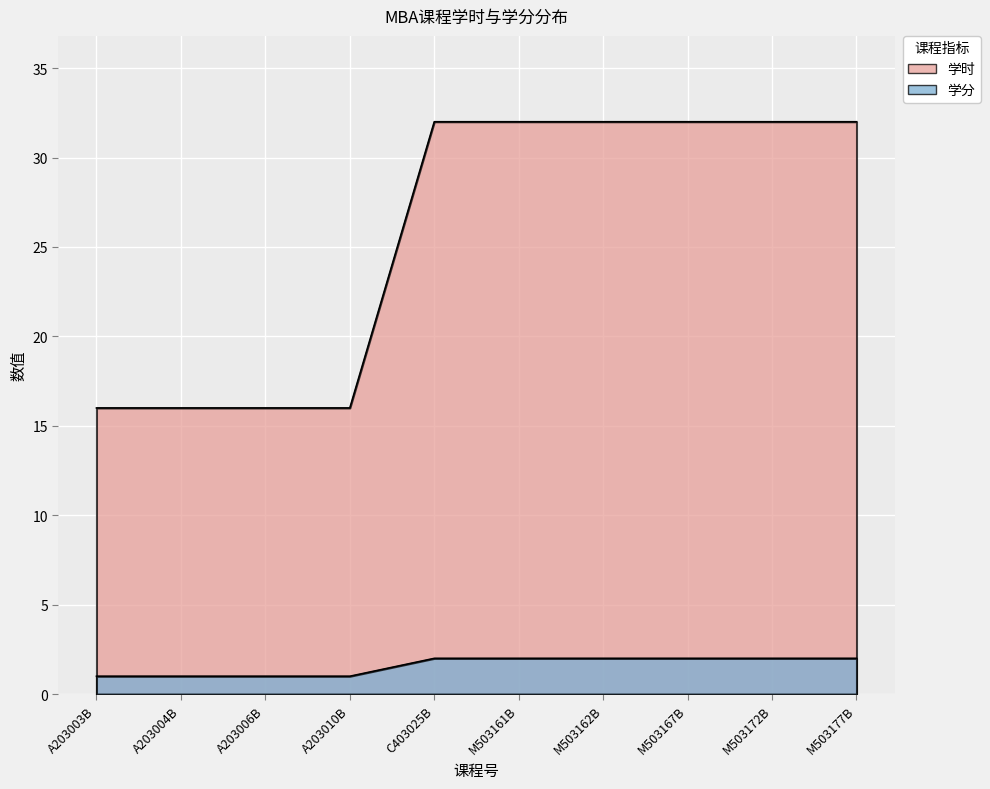

What is the sum of all 学时 values?

256